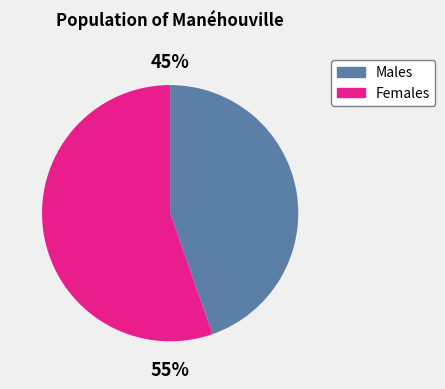

Is there a majority slice in this chart?

Yes